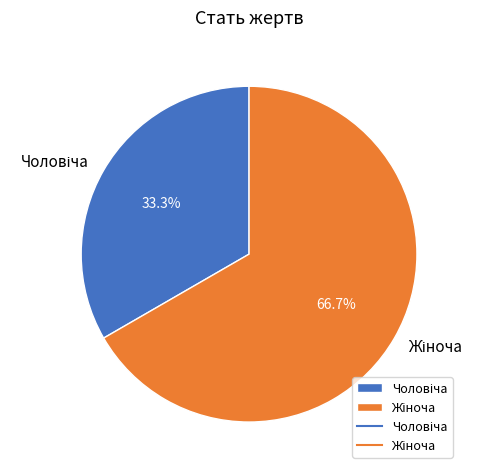

How many slices are in this pie chart?

2